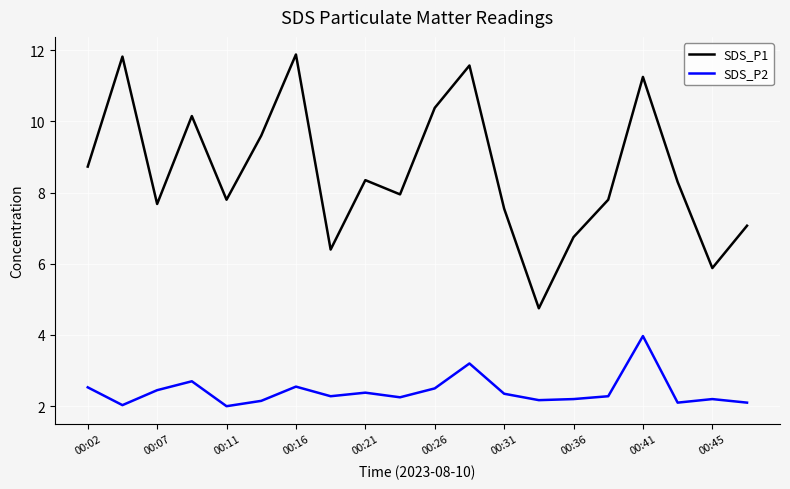

Which series has the widest spread of values?

SDS_P1